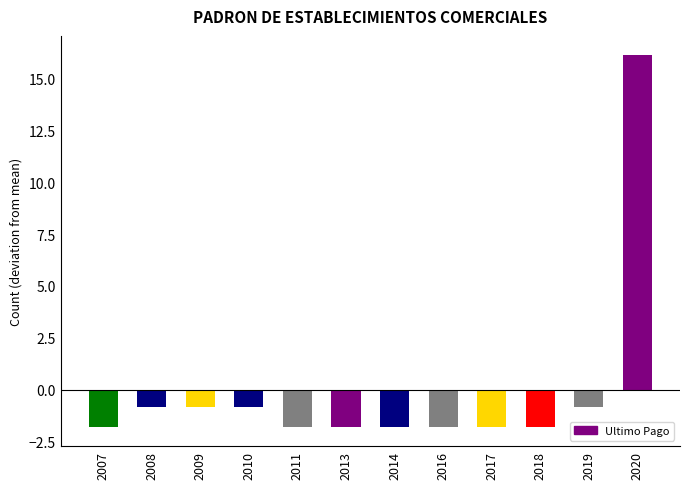

Where does the data first go above -1?

2008